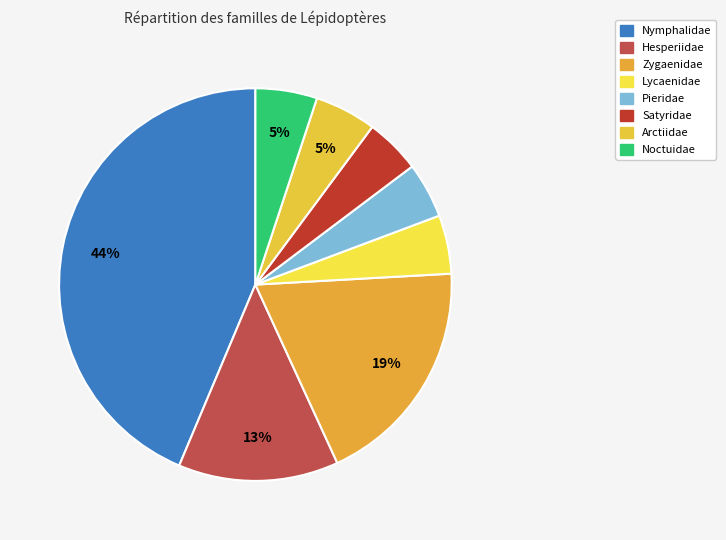

Is Satyridae the majority of the pie?

No